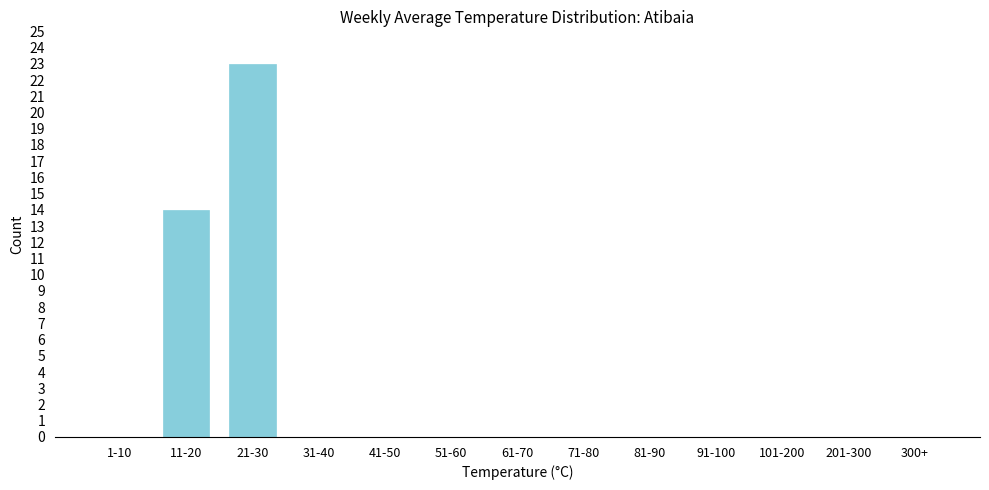

Reading left to right, list all the values displayed in this chart.

1-10=0	11-20=14	21-30=23	31-40=0	41-50=0	51-60=0	61-70=0	71-80=0	81-90=0	91-100=0	101-200=0	201-300=0	300+=0